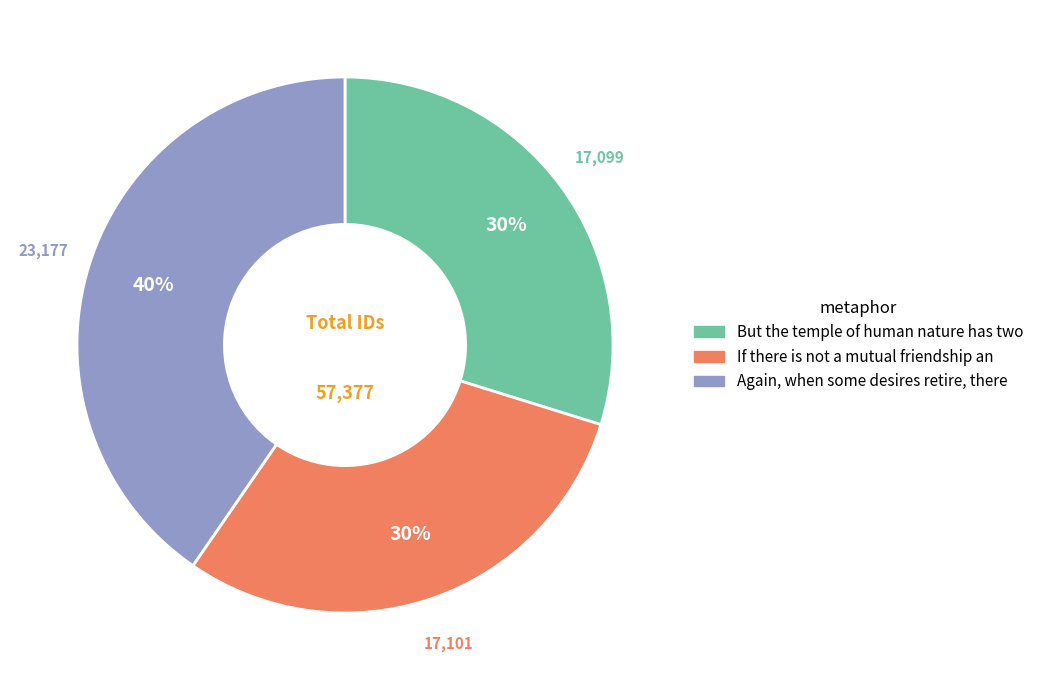

Between If there is not a mutual friendship an and Again, when some desires retire, there, which is larger?

Again, when some desires retire, there